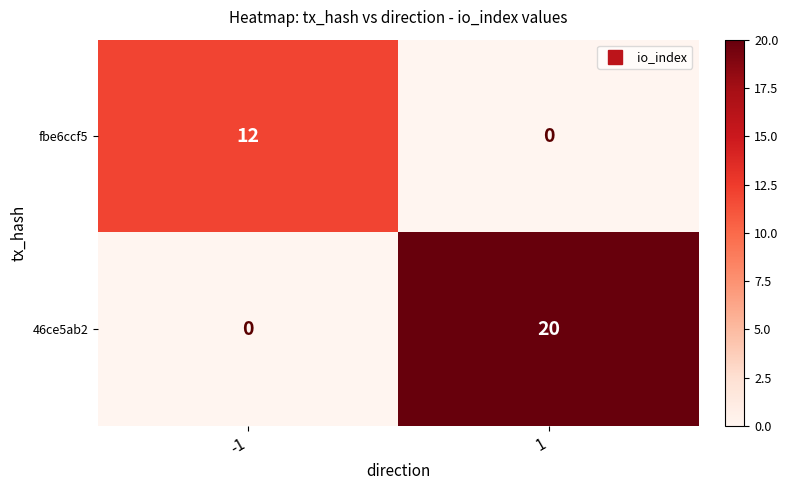

What is the sum of the 46ce5ab2 values at -1 and 1?

20